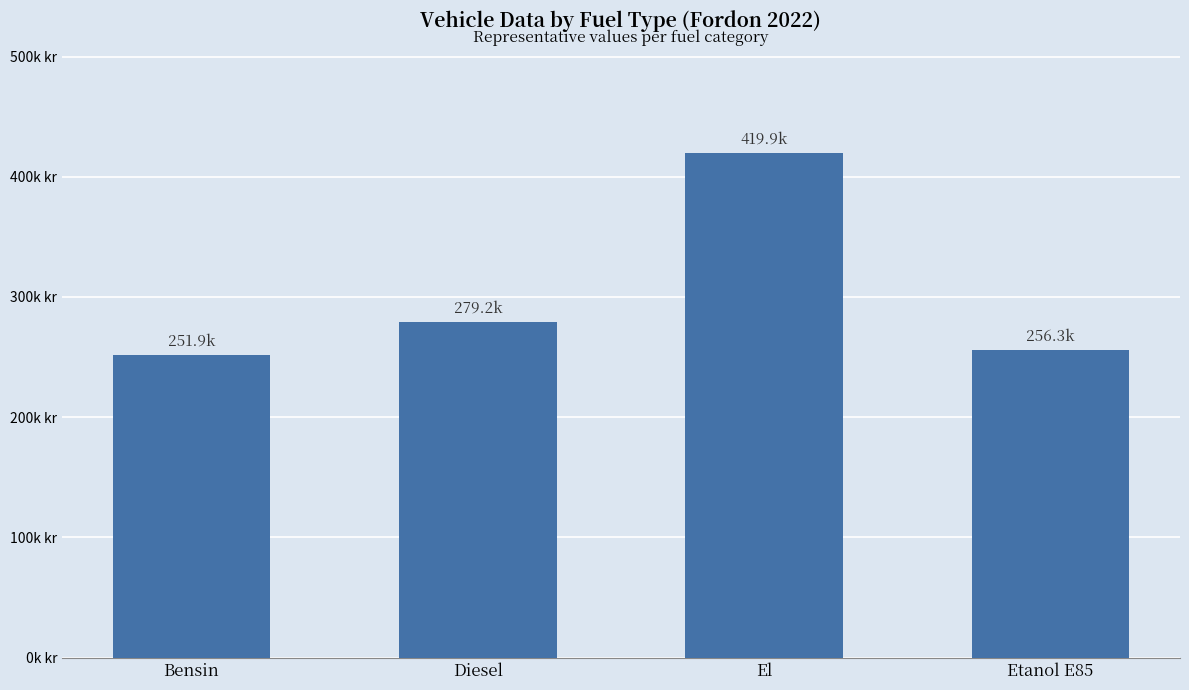

What is the difference between the values at El and Etanol E85?

163640